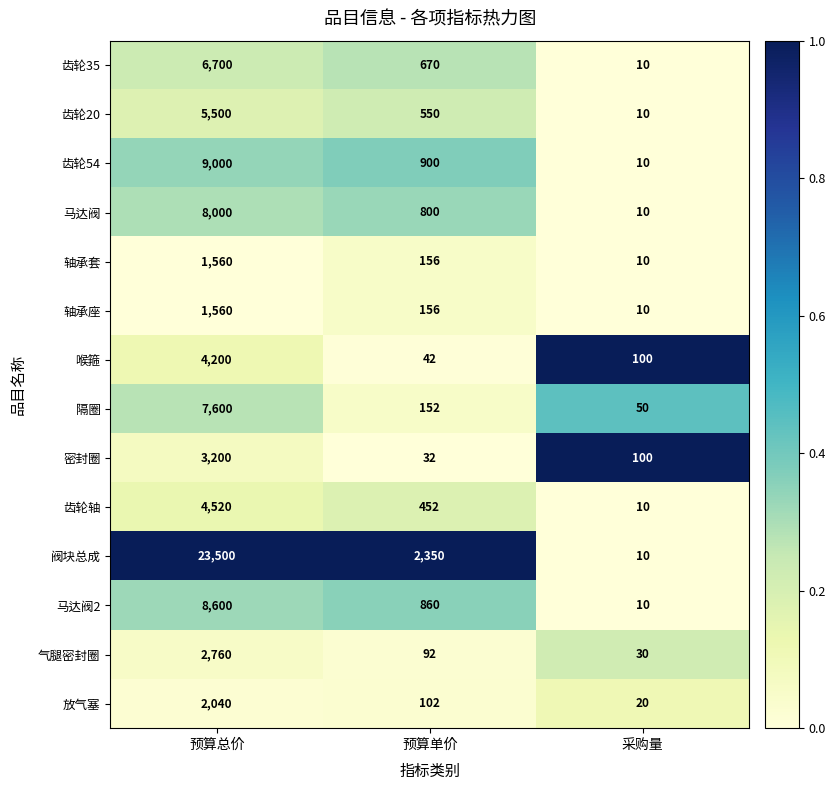

Count the number of categories in the chart.

3